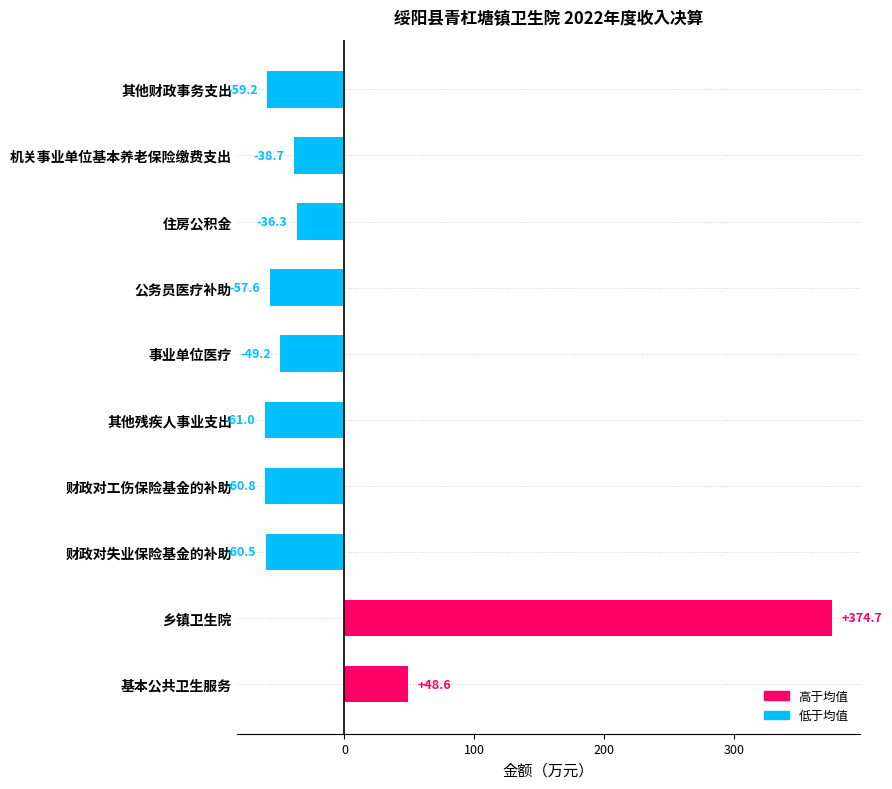

How many data points does each series have?

10